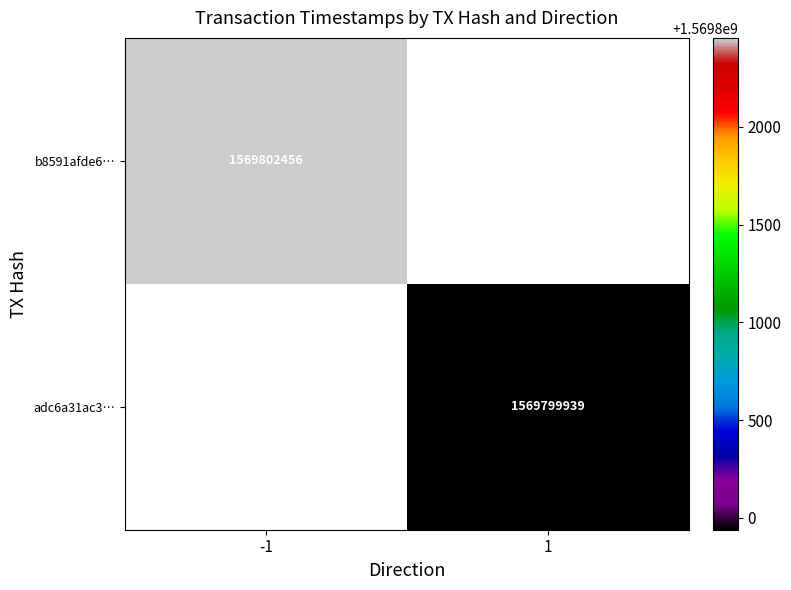

True or false: adc6a31ac3… has a value of 2536025290 at 1.

False